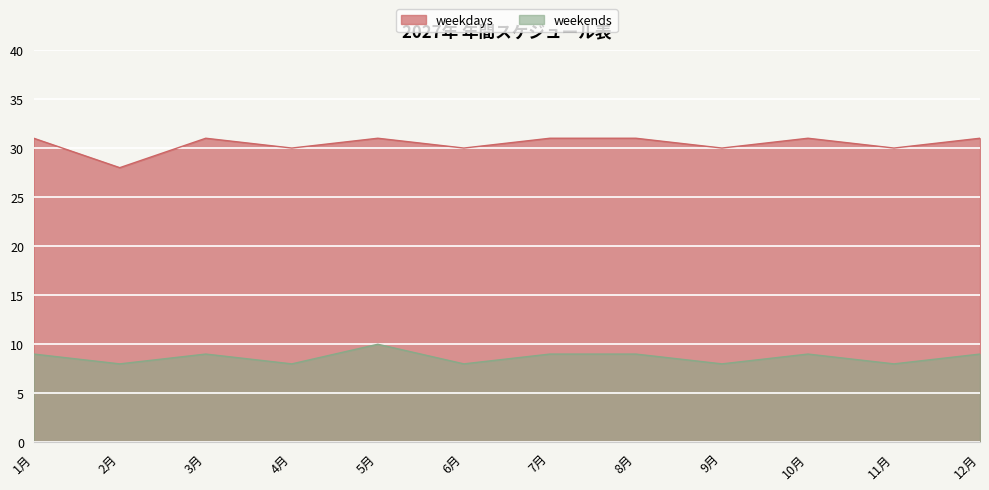

What is the label of the 7th point from the left?

7月